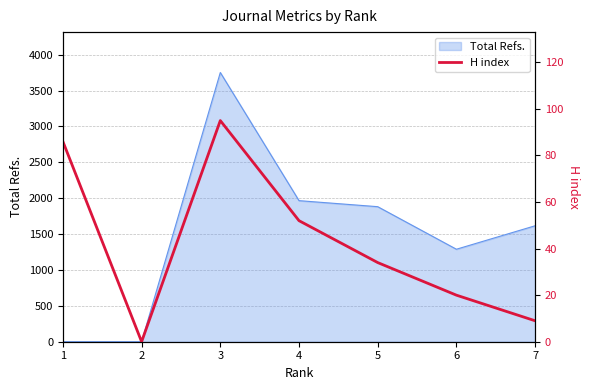

At which label does the data first exceed 34?

1